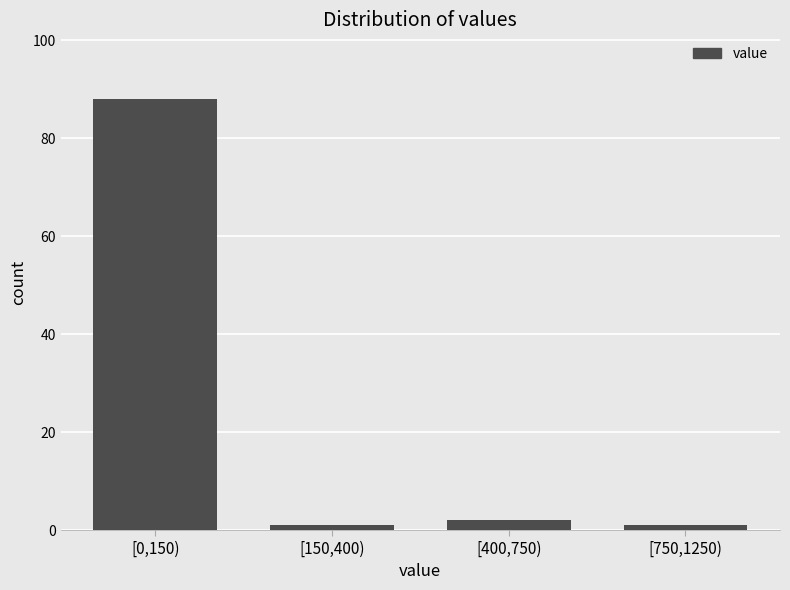

Reading left to right, list all the values displayed in this chart.

88	1	2	1